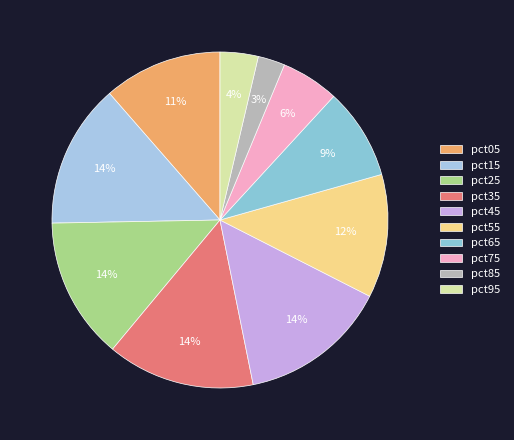

To the nearest percent, what portion does pct65 represent?

9%